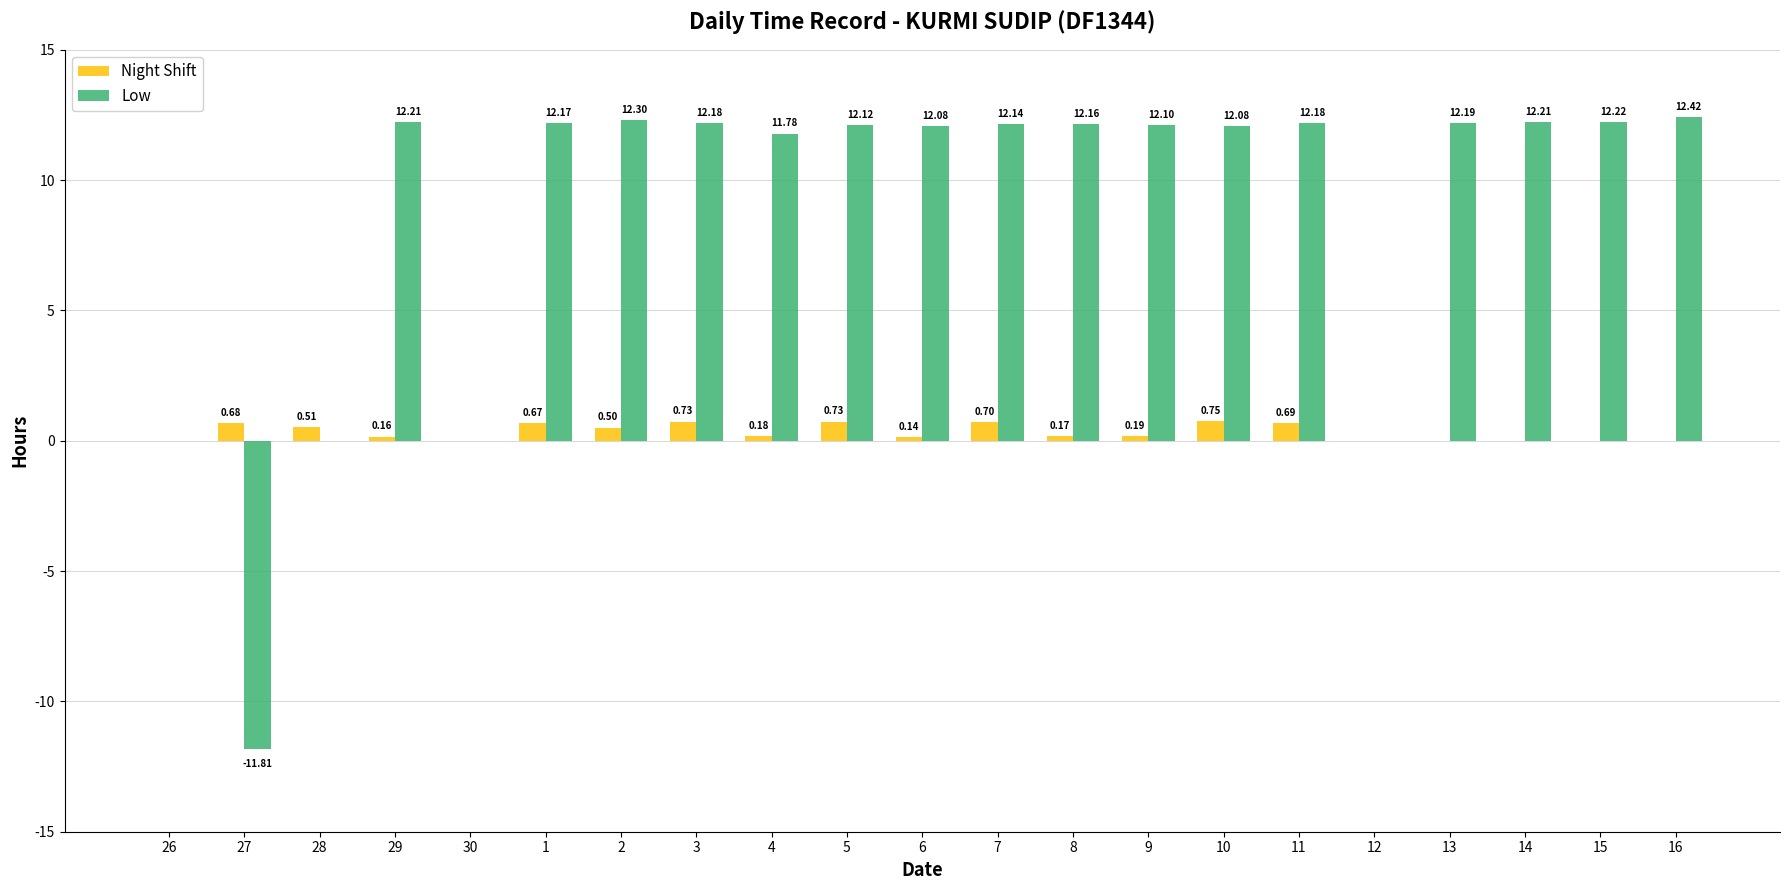

How many series are shown in this chart?

2